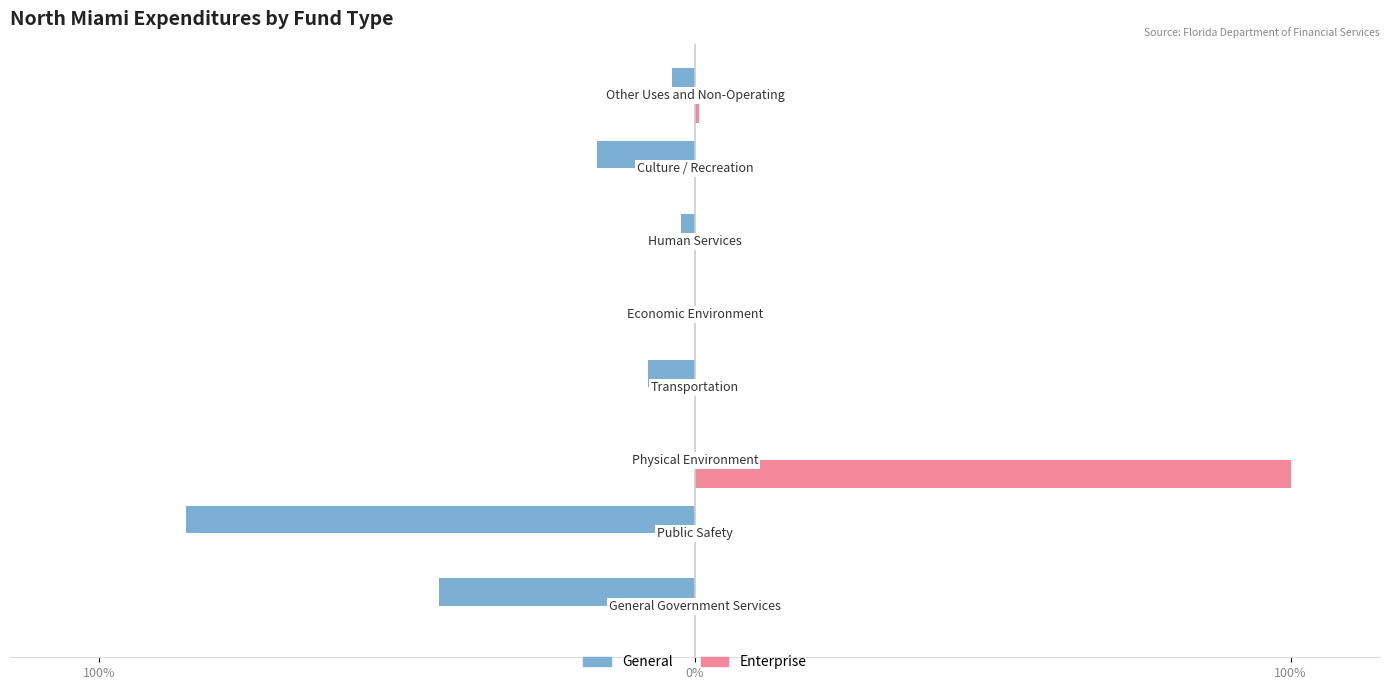

Does the chart contain any negative values?

Yes